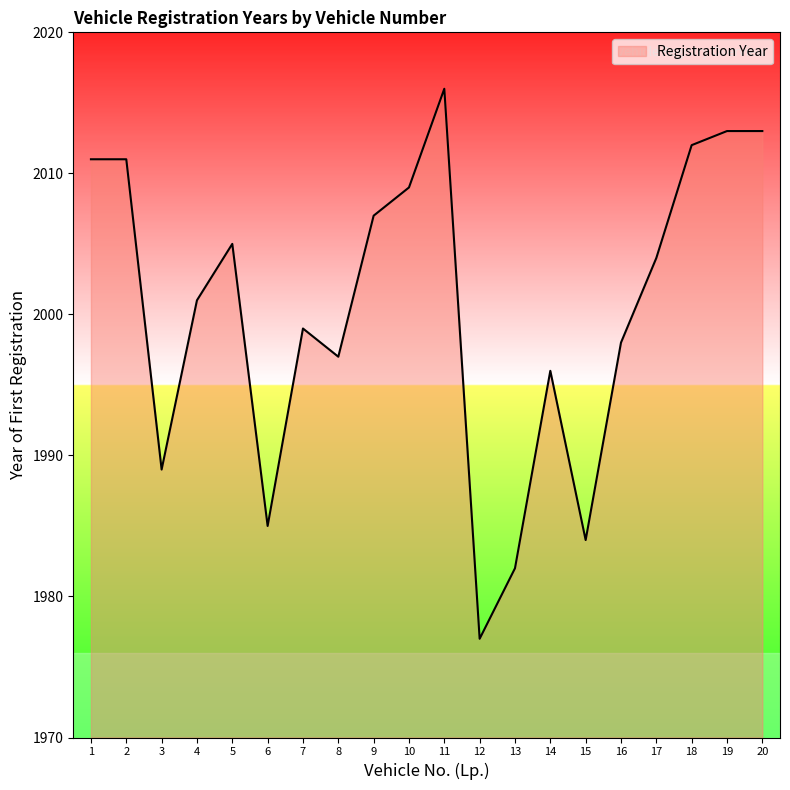

What is the average value?

2000